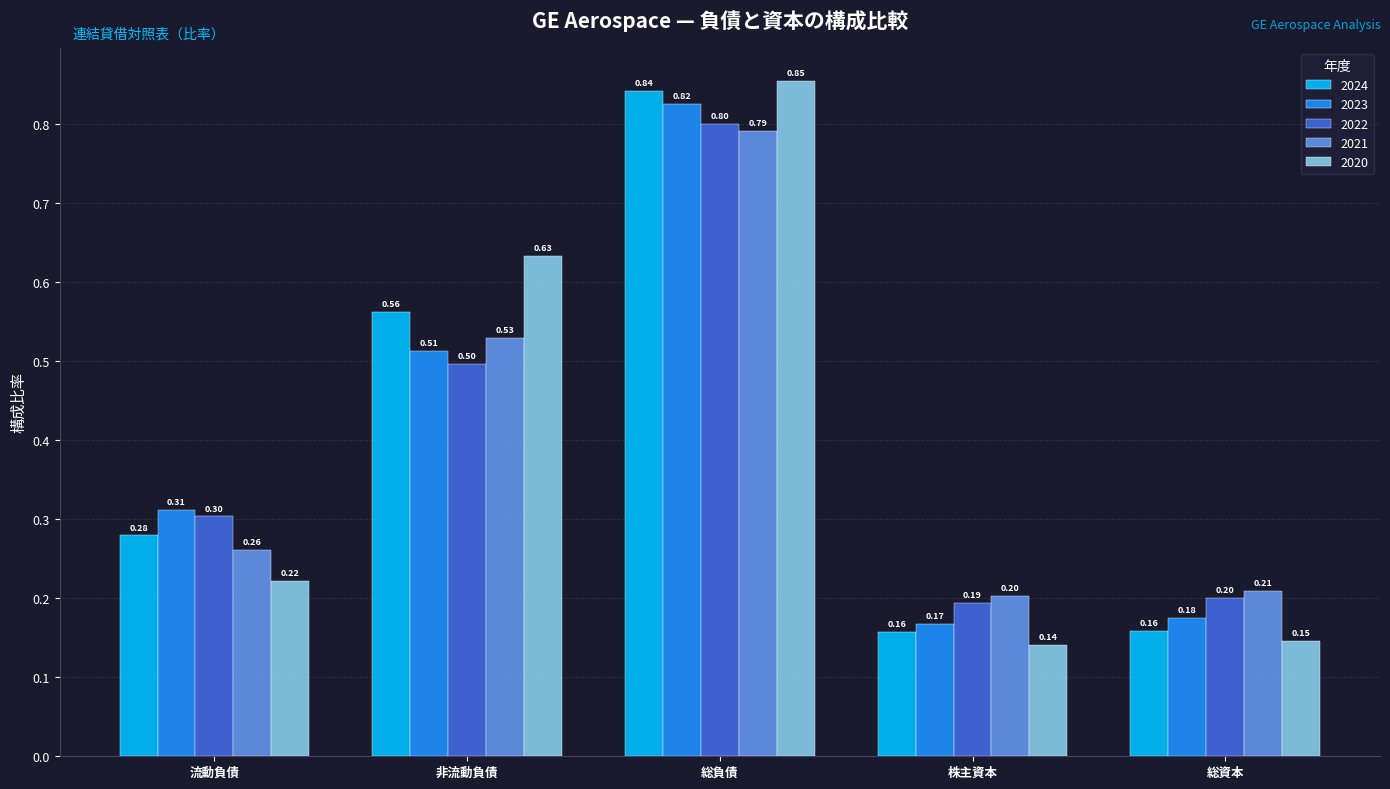

Which series has the largest range (max minus min)?

2020